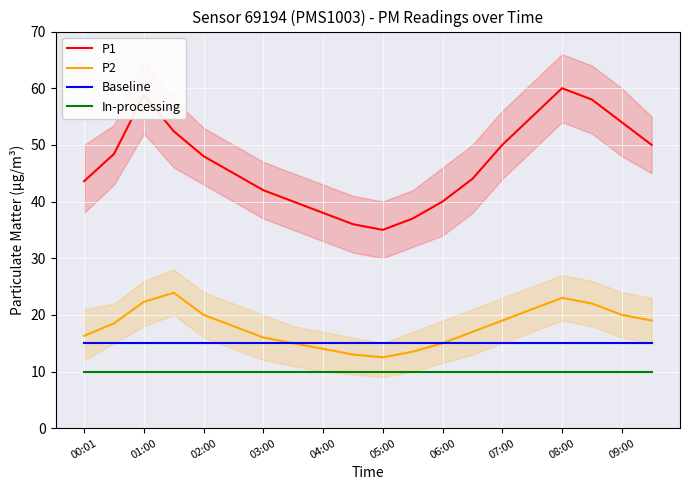

What are all the series names shown in the legend?

P1, P2, Baseline, In-processing